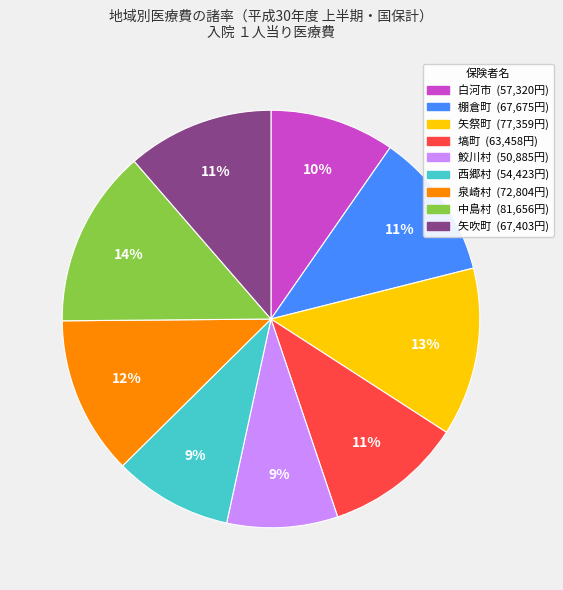

Combined, do 西郷村 and 塙町 account for over 50%?

No